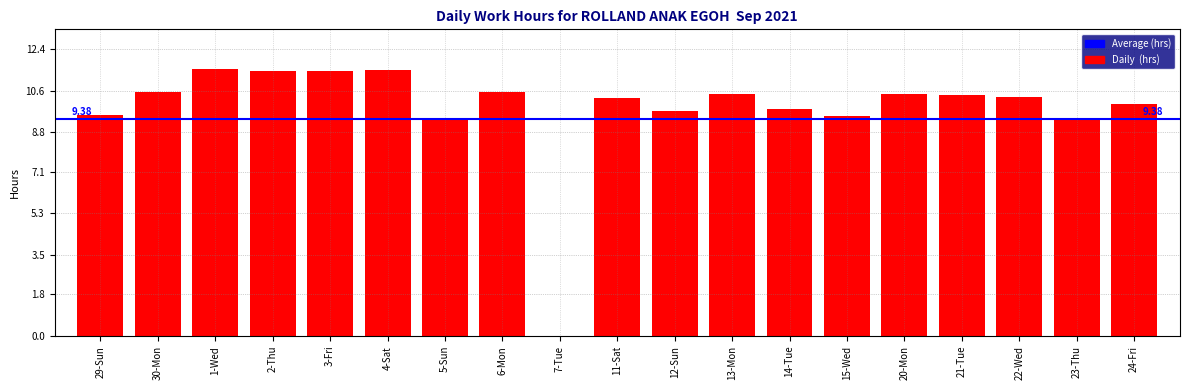

What is the sum of the values at 3-Fri and 15-Wed?

21.0